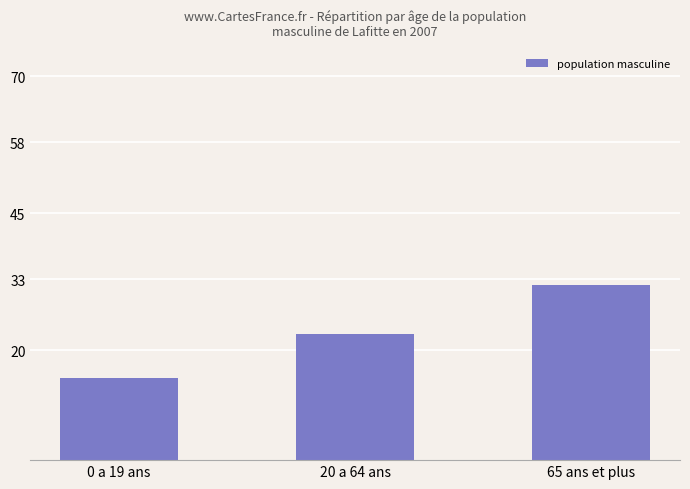

At which label is the value closest to 23?

20 a 64 ans